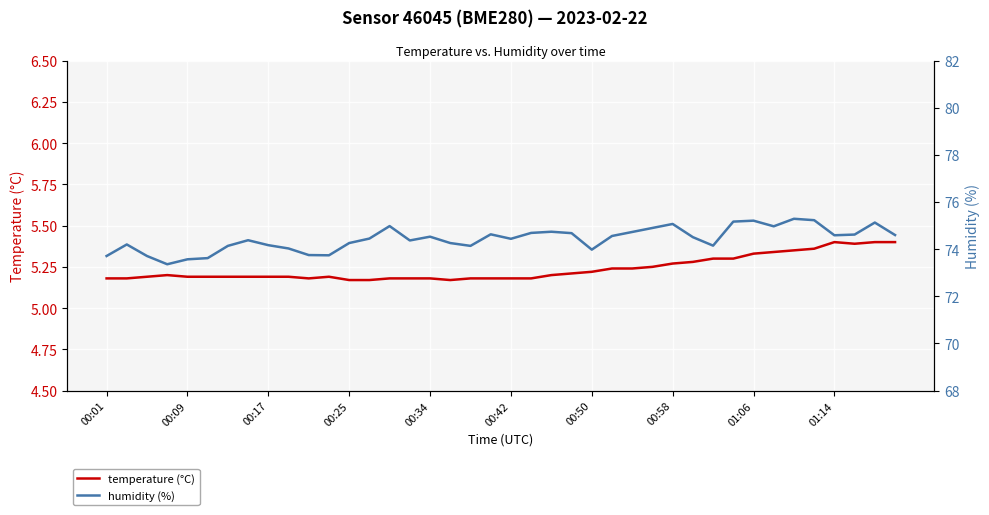

What is the sum of all humidity (%) values?

2977.3